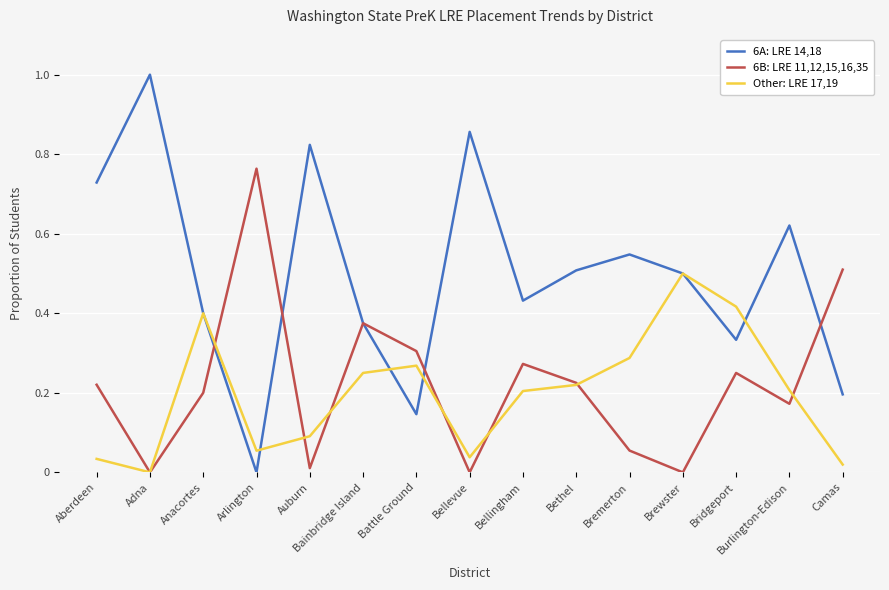

Between Adna and Auburn, which series saw the biggest shift?

6A: LRE 14,18